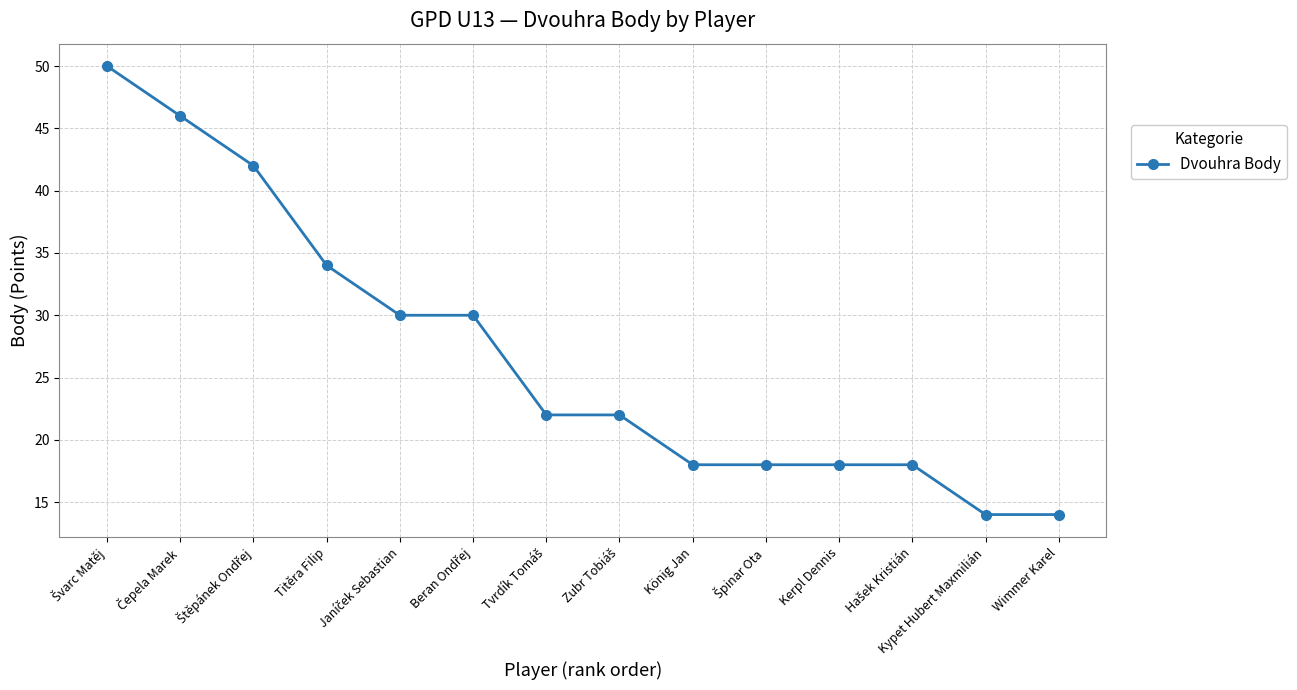

What is the approximate value at Kypet Hubert Maxmilián?

14